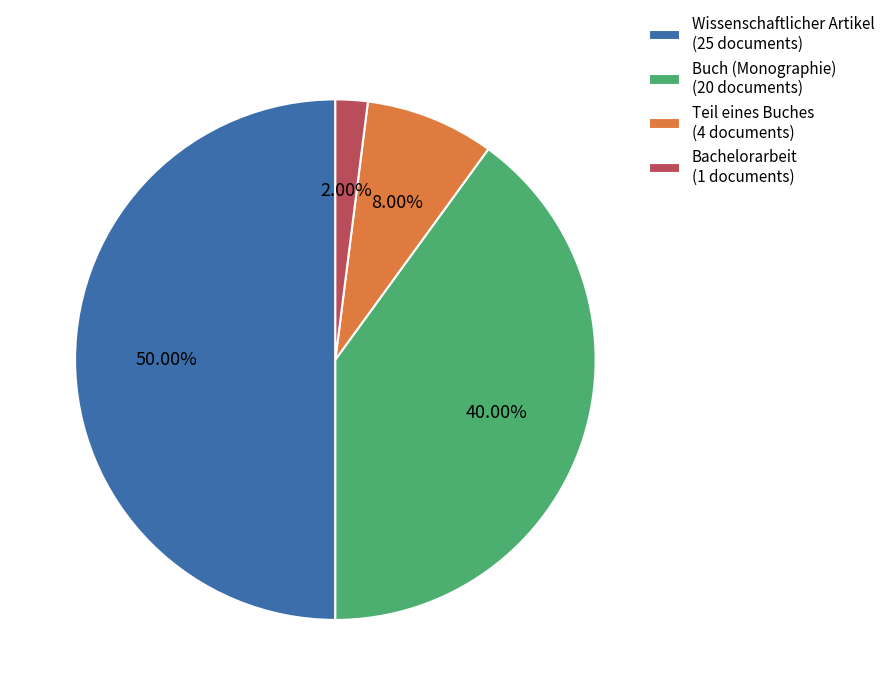

To the nearest percent, what is the combined percentage of Buch (Monographie) and Bachelorarbeit?

42%